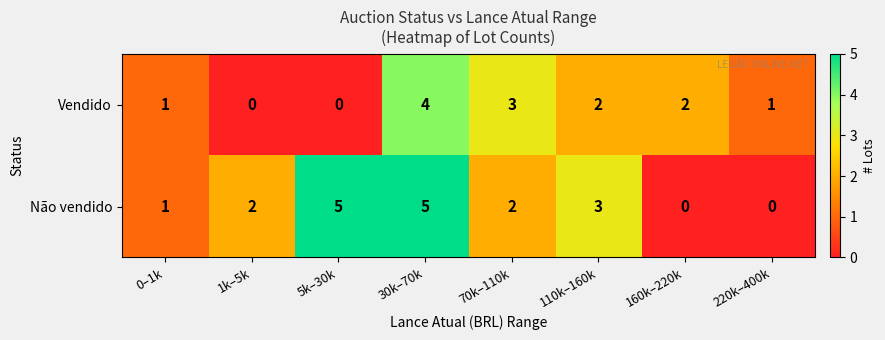

How many series are shown in this chart?

2